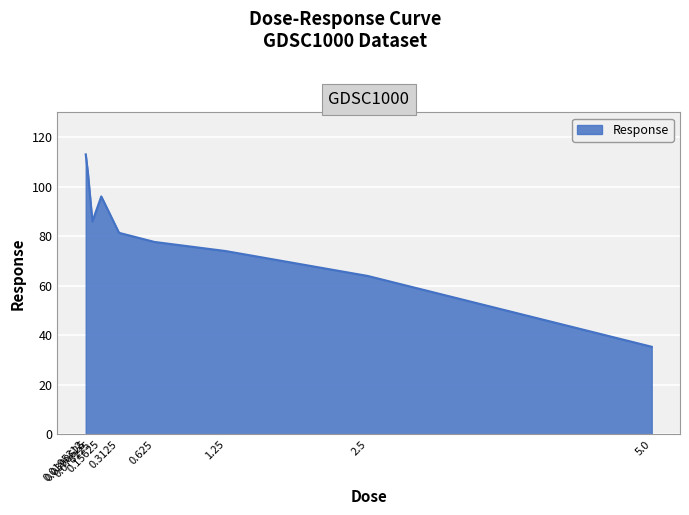

Rank the categories by value from highest to lowest.

0.0195312, 0.0390625, 0.15625, 0.078125, 0.3125, 0.625, 1.25, 2.5, 5.0